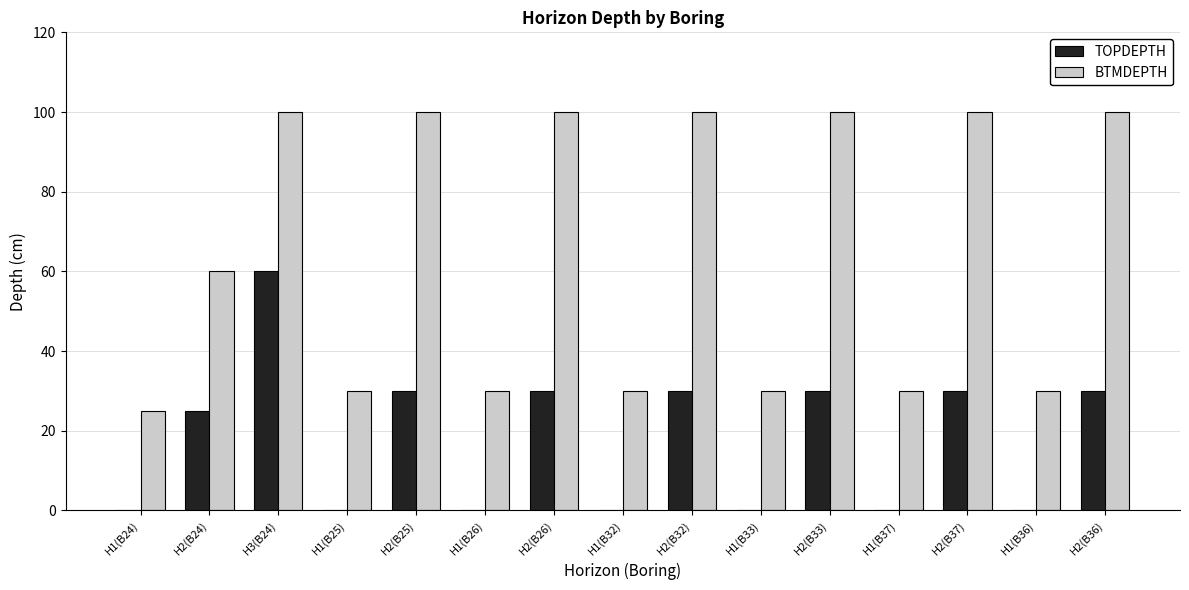

Which series has the largest range (max minus min)?

BTMDEPTH